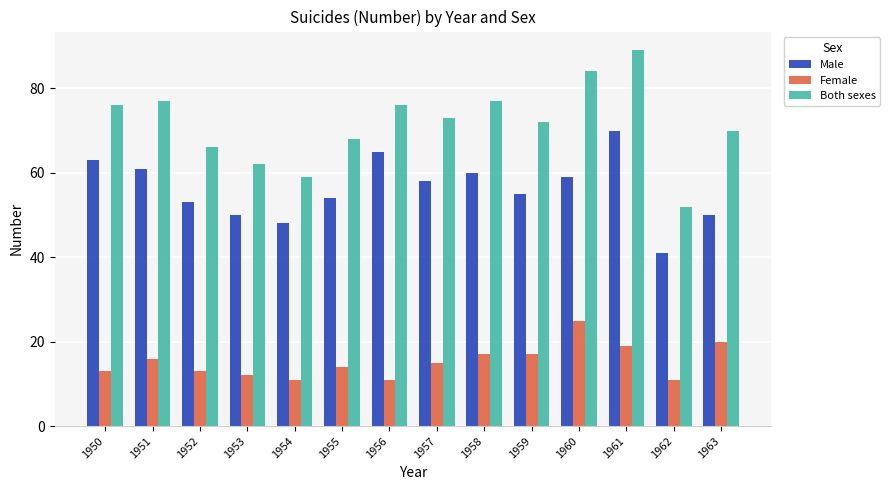

What is the difference between the highest and lowest values at 1959?

55